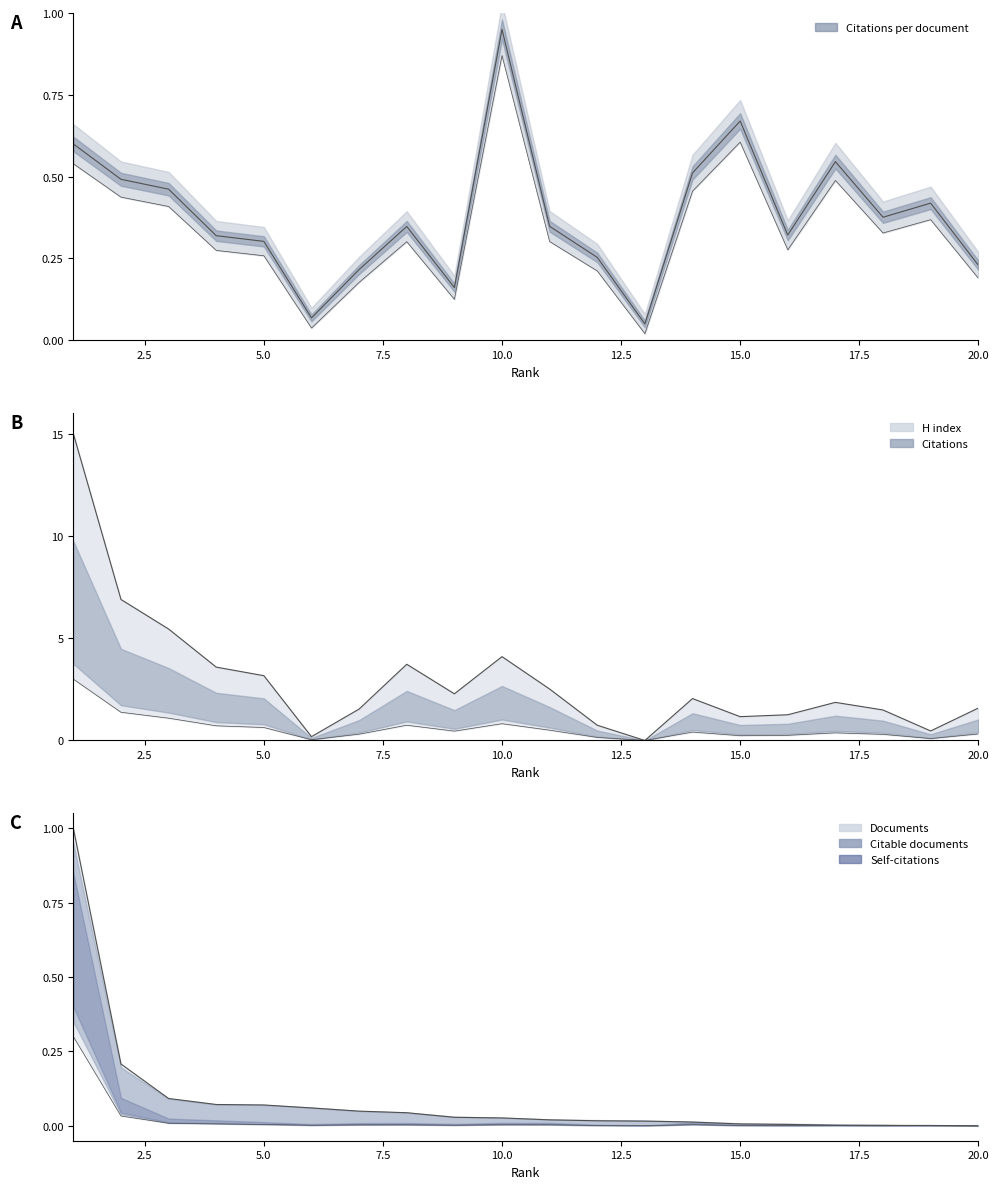

Is this an area chart (filled region under the line)?

No